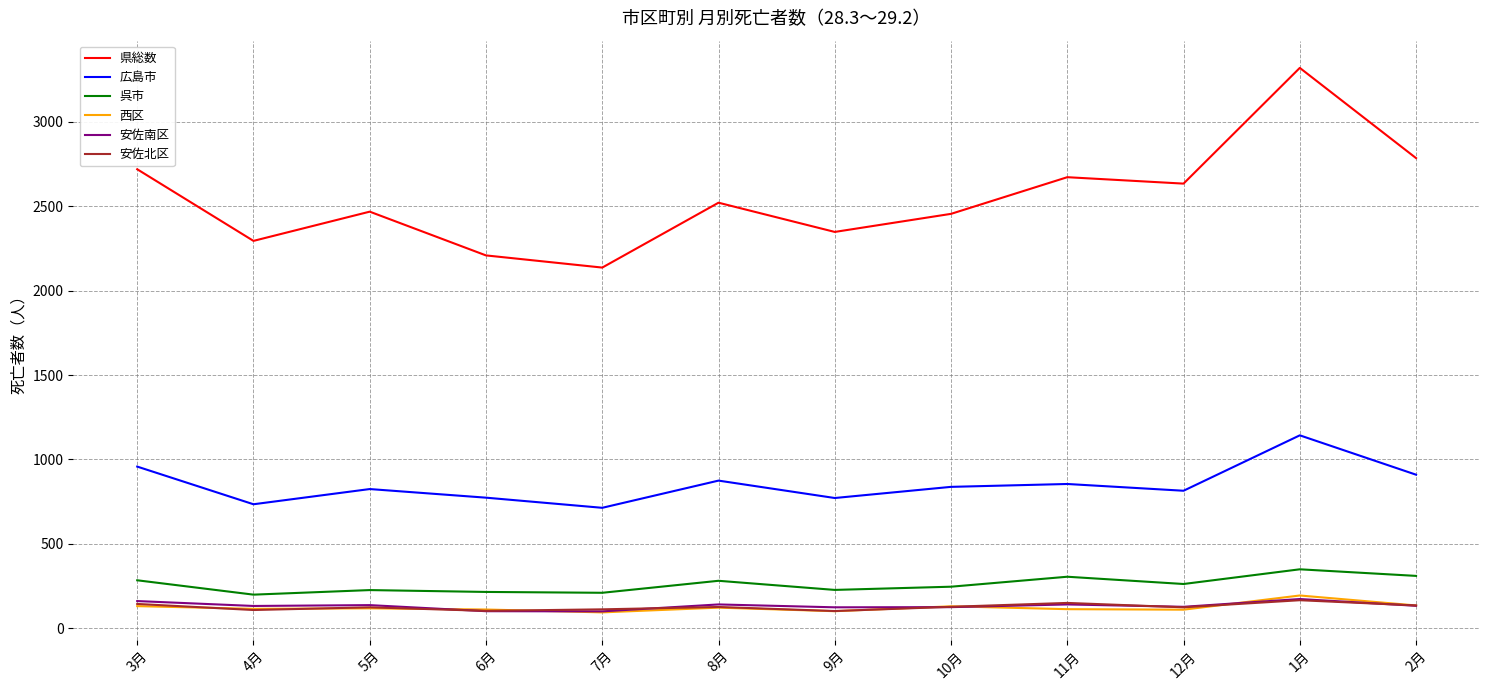

True or false: 県総数 has more than 1 points higher than both neighbors.

True